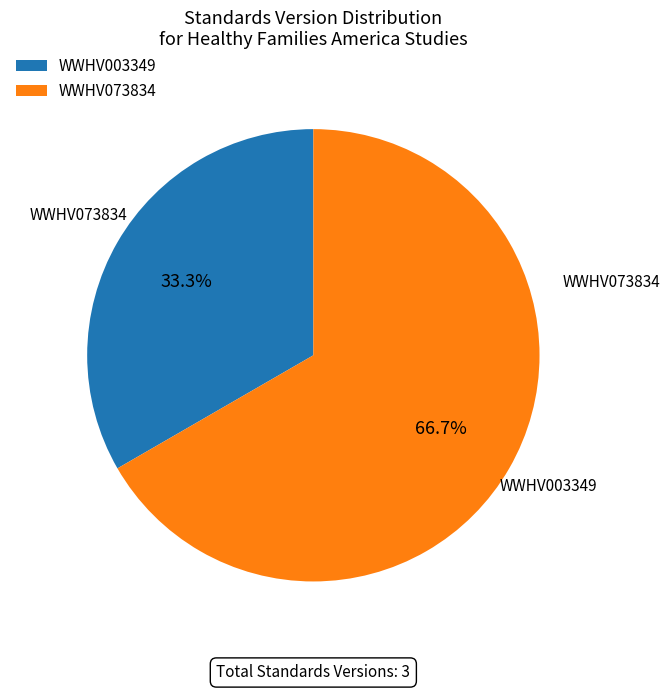

The WWHV073834 slice represents 41% of the pie. True or false?

False